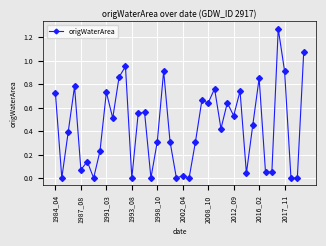

What is the sum of all values?

17.4